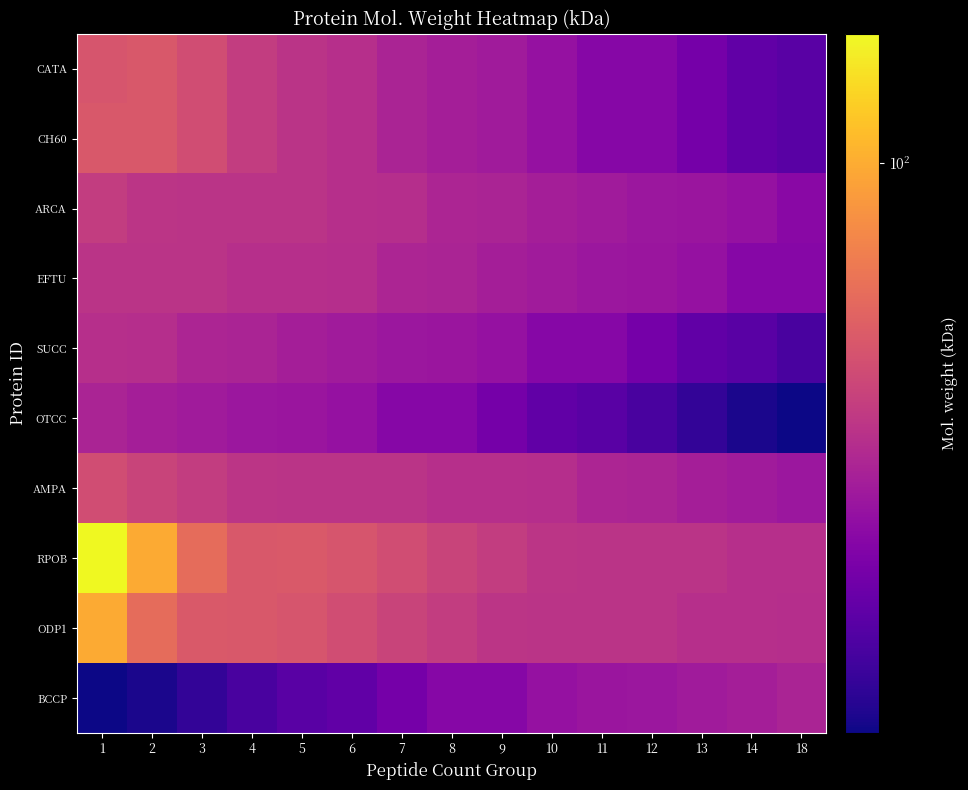

What is the smallest value displayed?

16.5